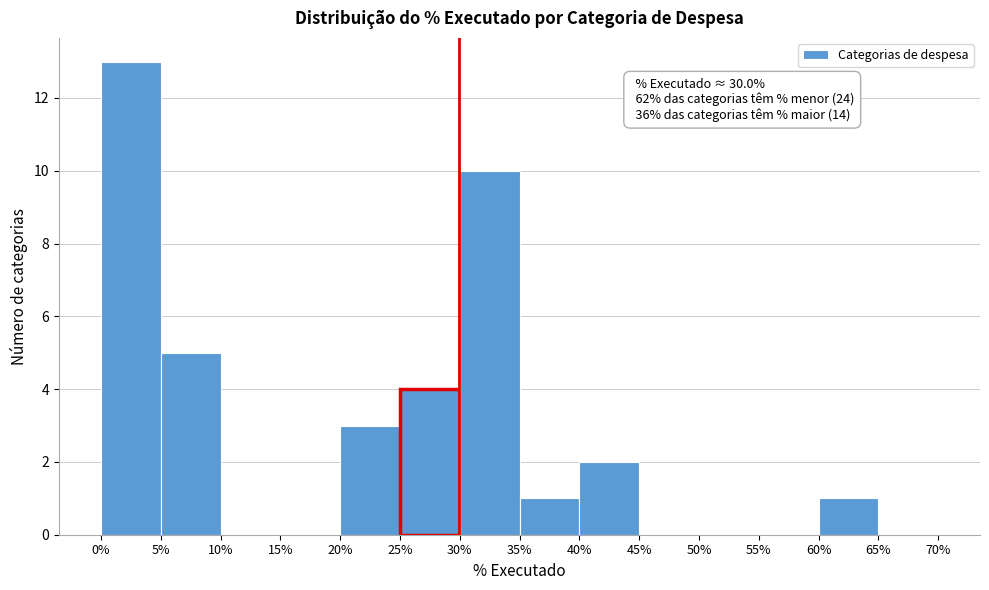

Which range on the x-axis has the tallest bar?

0% to 5%